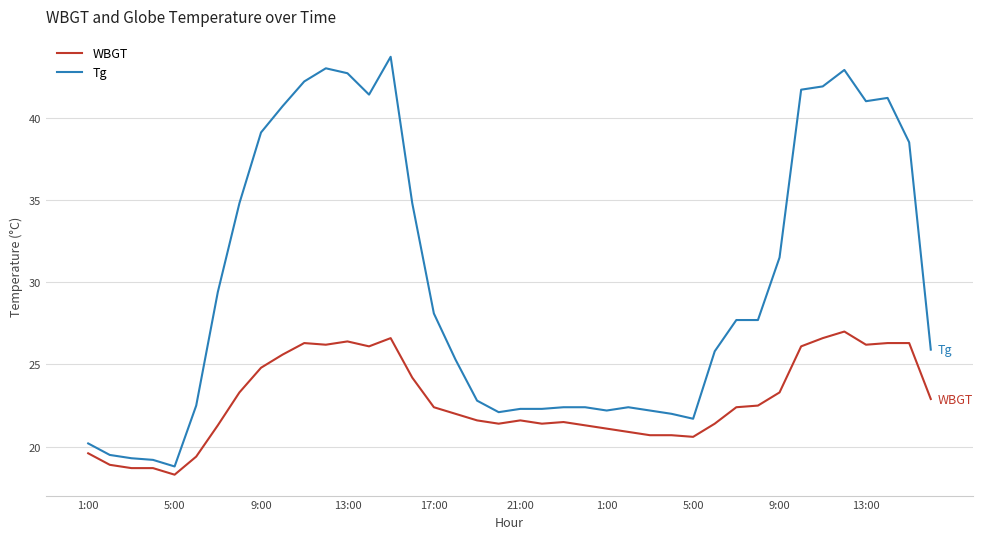

What is the lowest value of the Tg series?

18.8